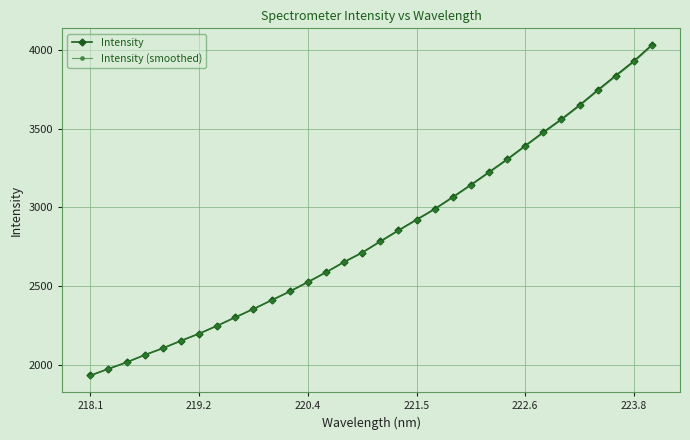

How many data points does each series have?

32